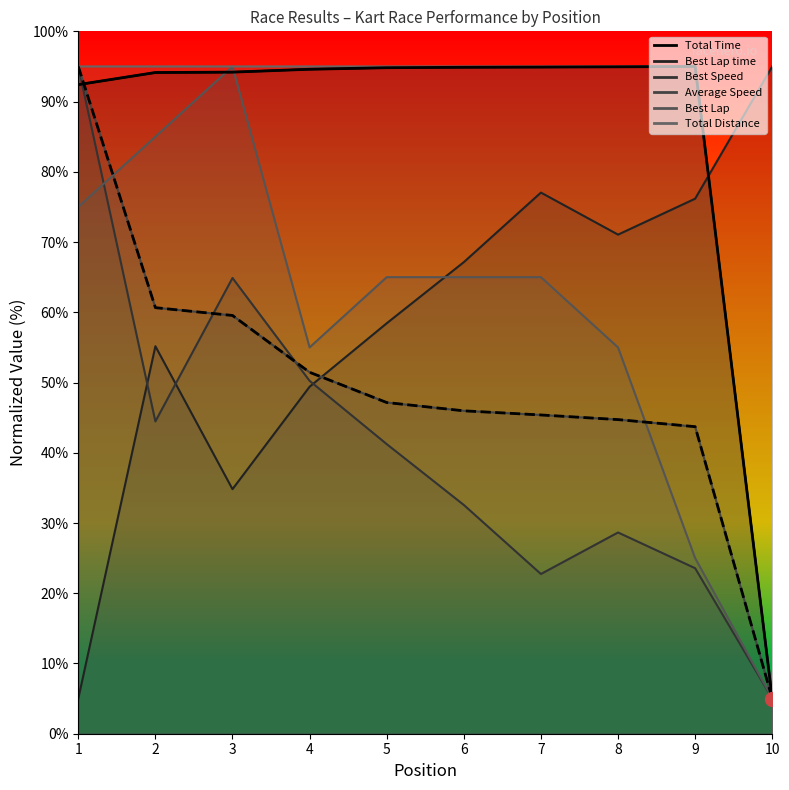

Between which two adjacent categories do Average Speed and Total Time first intersect?

1 and 2